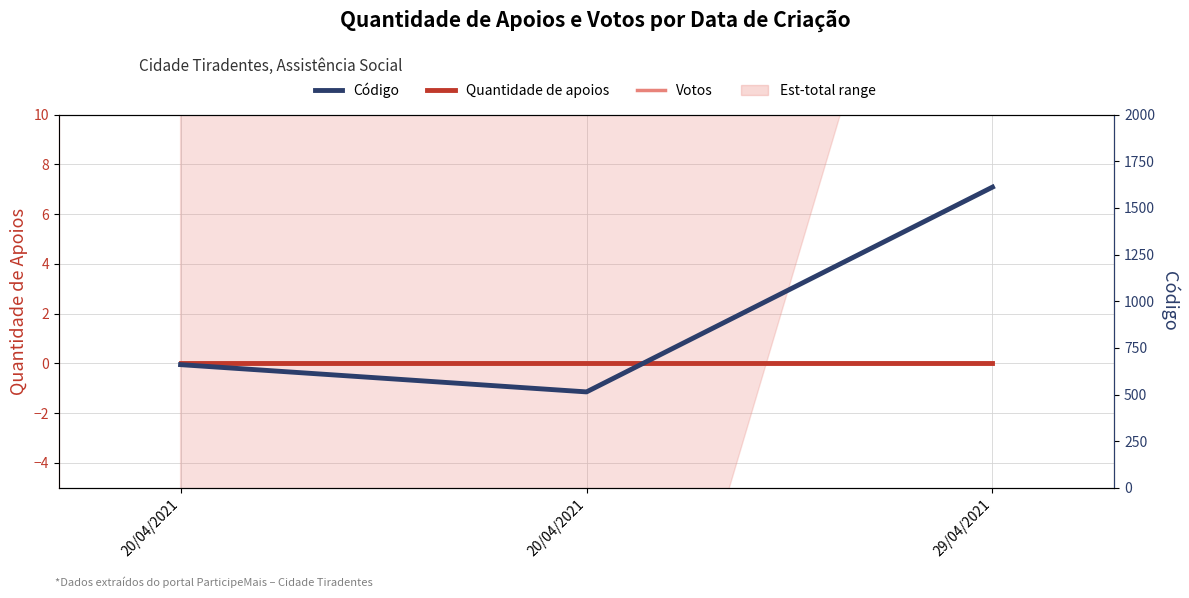

At which label does Quantidade de apoios reach its peak?

20/04/2021